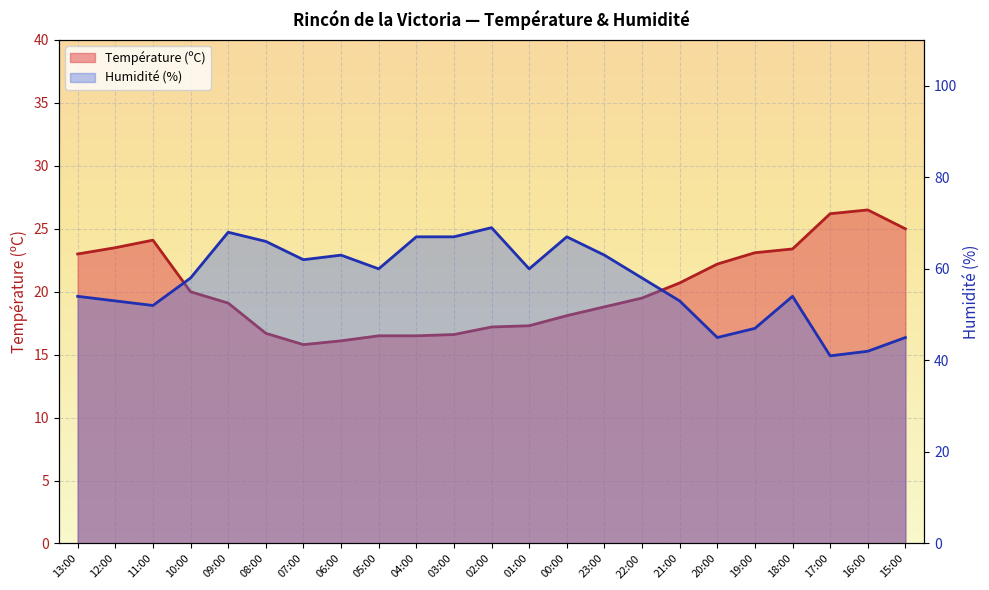

Where is the first local minimum for Température (ºC)?

07:00